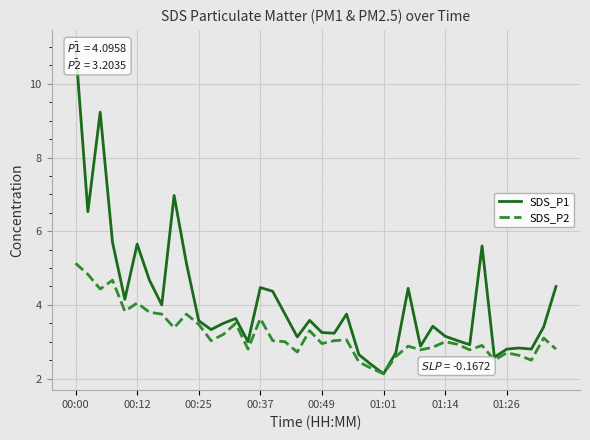

The value of SDS_P2 at 13 is 3.5. True or false?

True